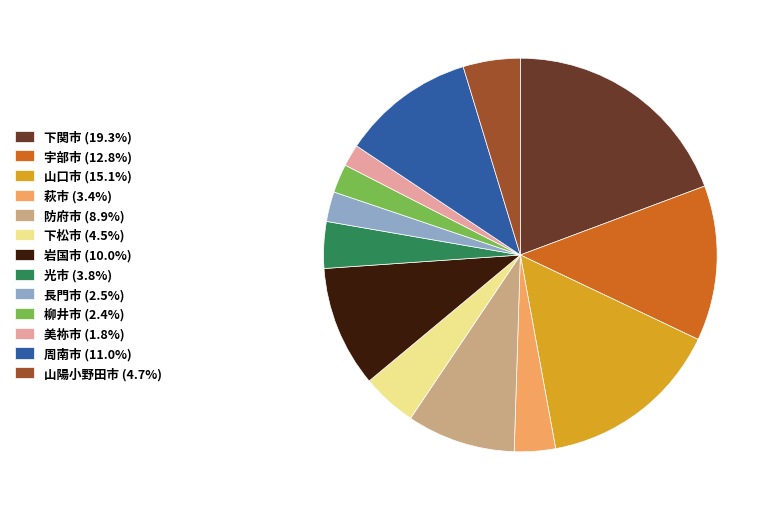

What is the largest slice in the pie chart?

下関市